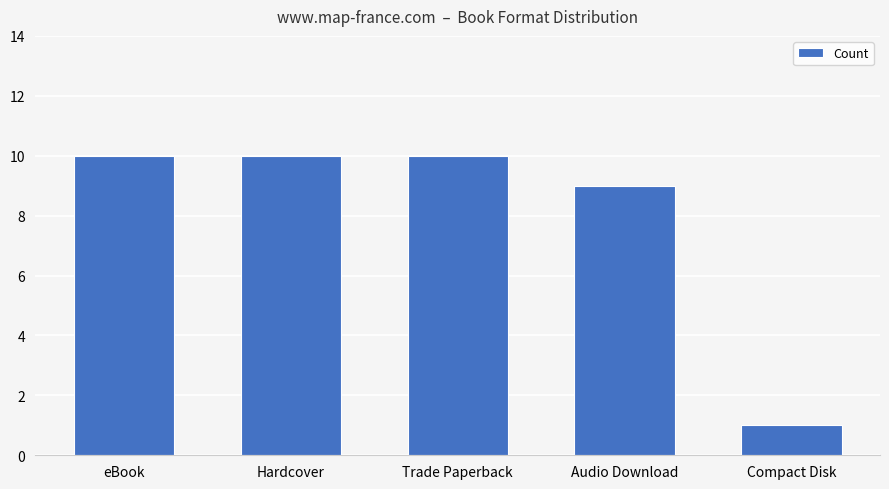

Approximately how many times larger is the value at eBook compared to Compact Disk?

10.0